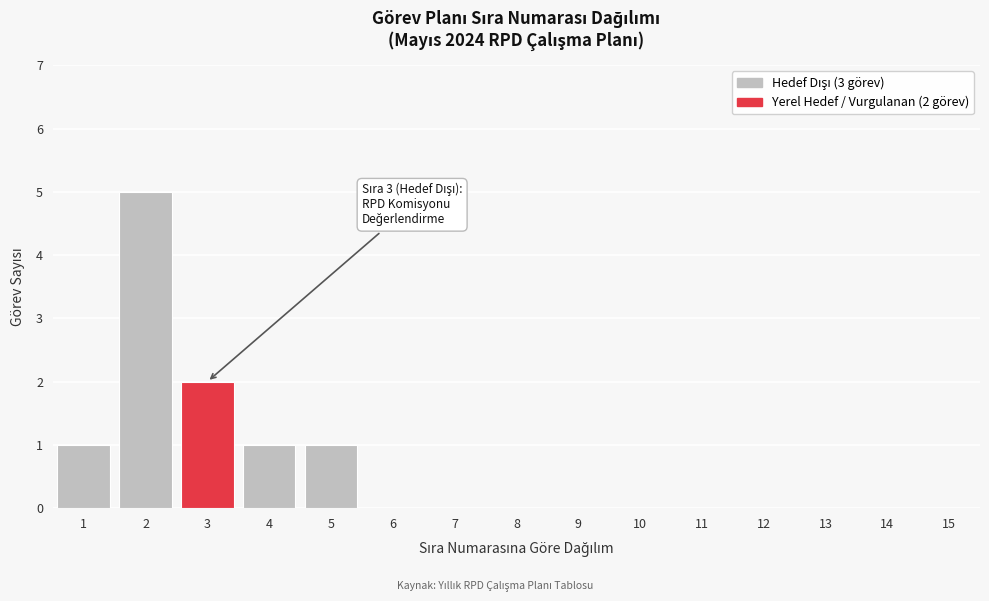

Reading left to right, extract all data points from this chart.

1=1	2=5	3=2	4=1	5=1	6=0	7=0	8=0	9=0	10=0	11=0	12=0	13=0	14=0	15=0